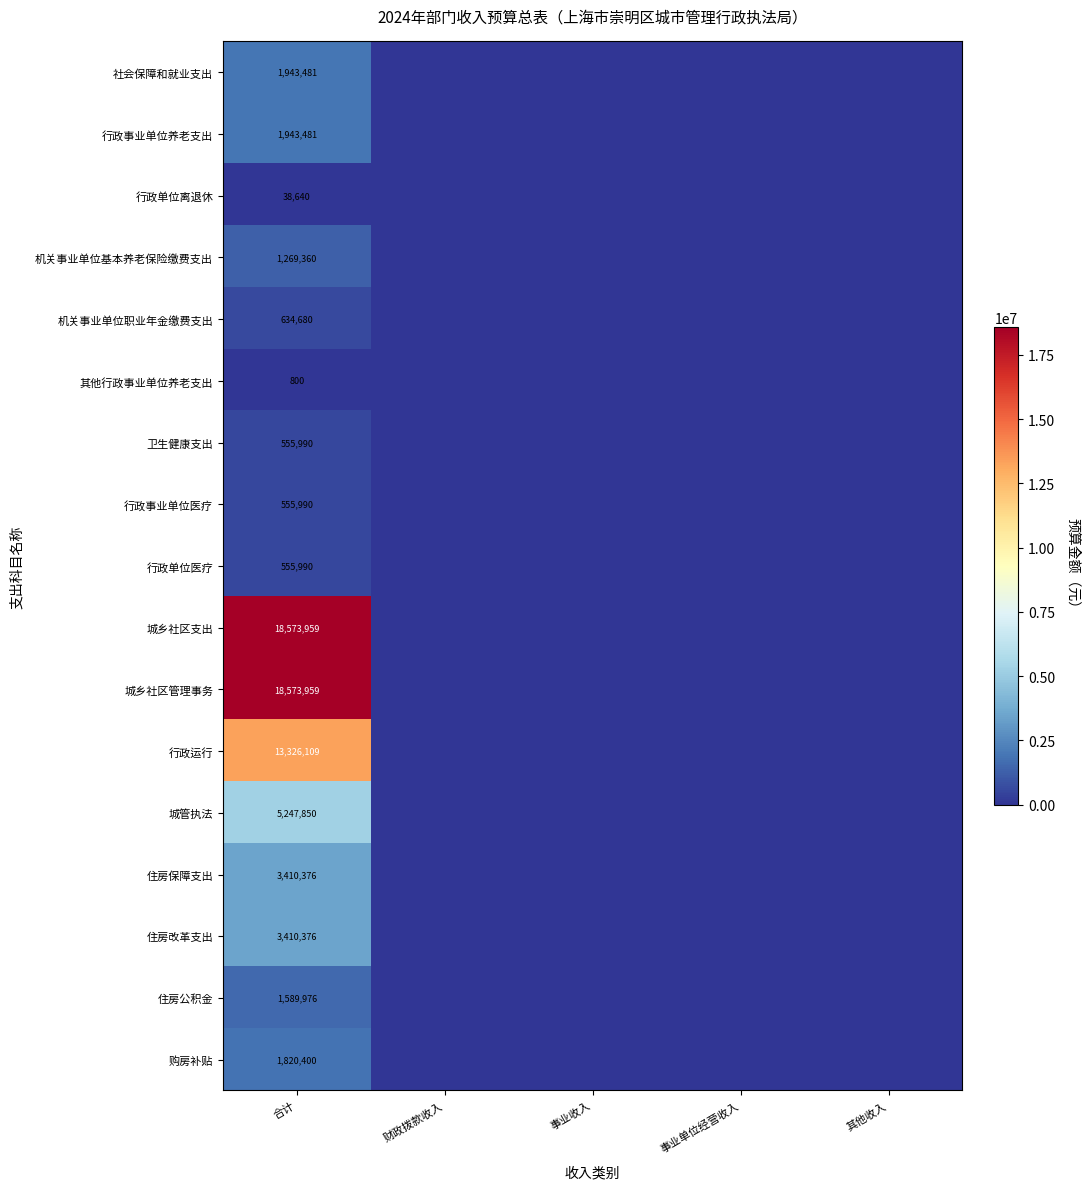

What is the difference between the highest and lowest values at 合计?

18573159